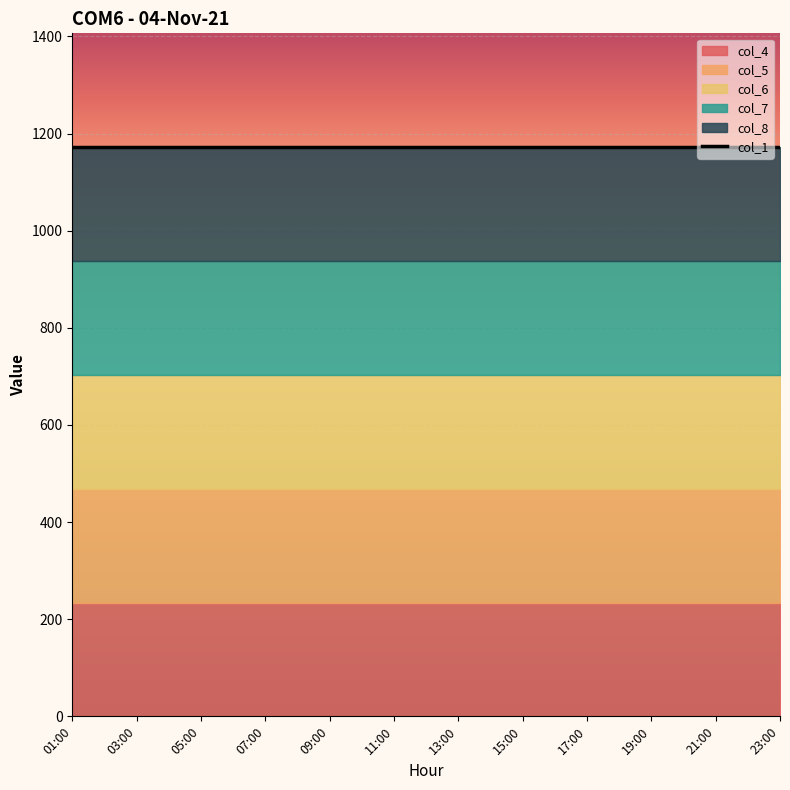

At which label is col_6 closest to 0?

01:00